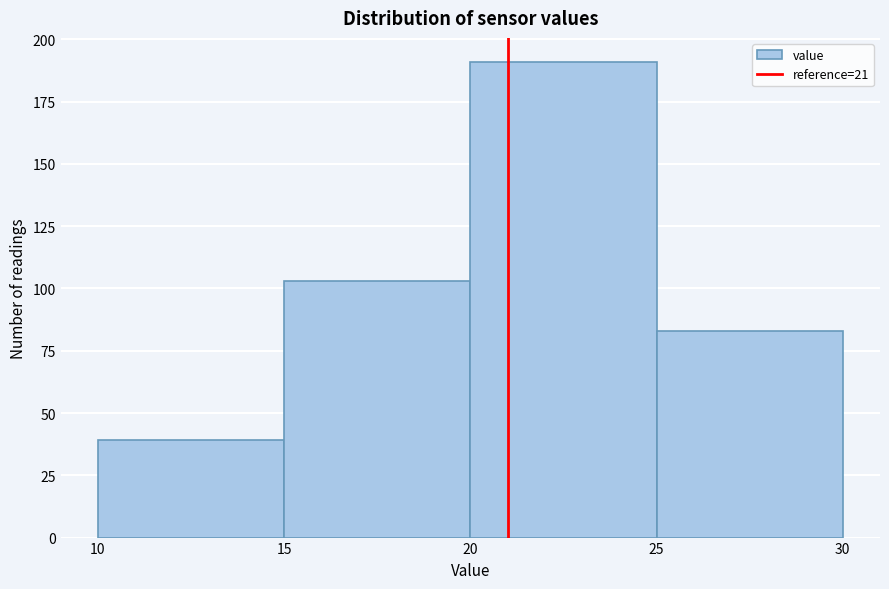

What is the height of the bar covering 15 to 20 on the x-axis? The values are not printed on the chart, so give them approximately, as read against the axis.

105